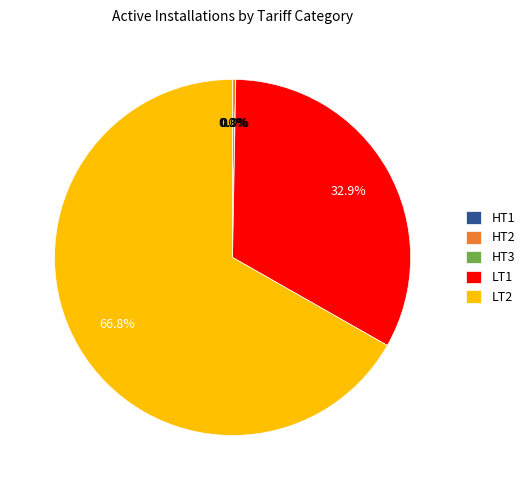

Which category has the biggest portion of the pie?

LT2